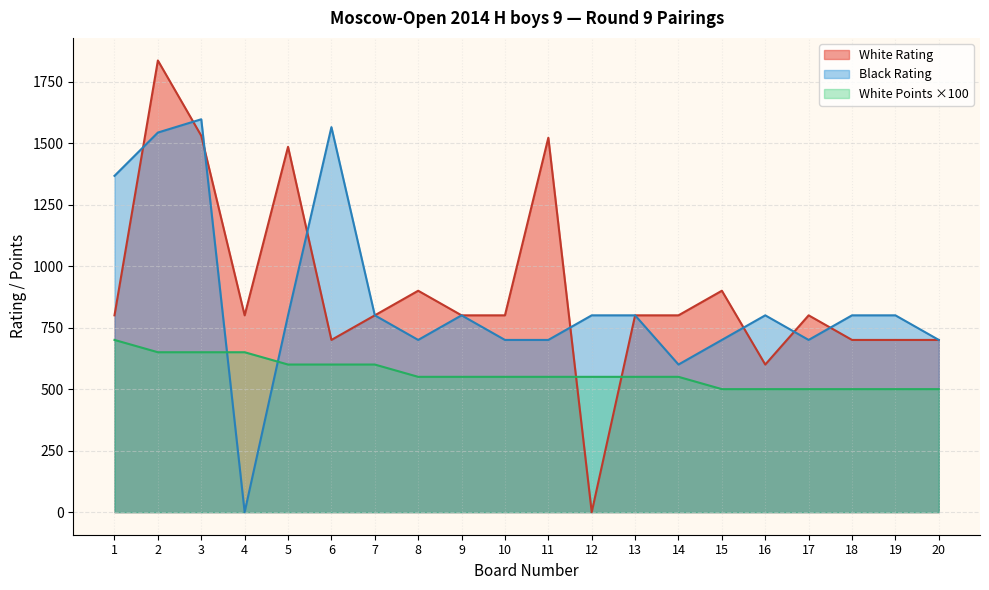

Which category has the lowest value in the White Points series?

15